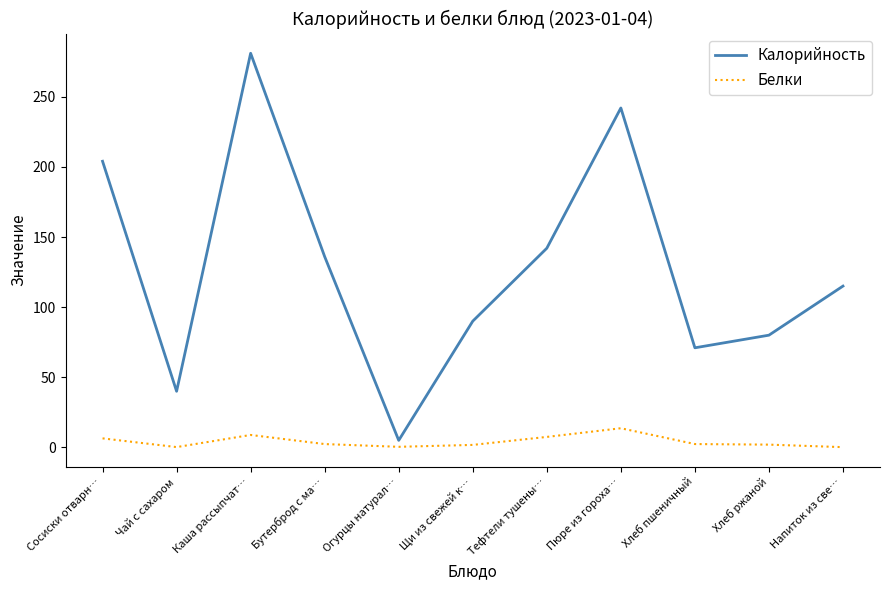

True or false: Калорийность and Белки cross at least once.

False